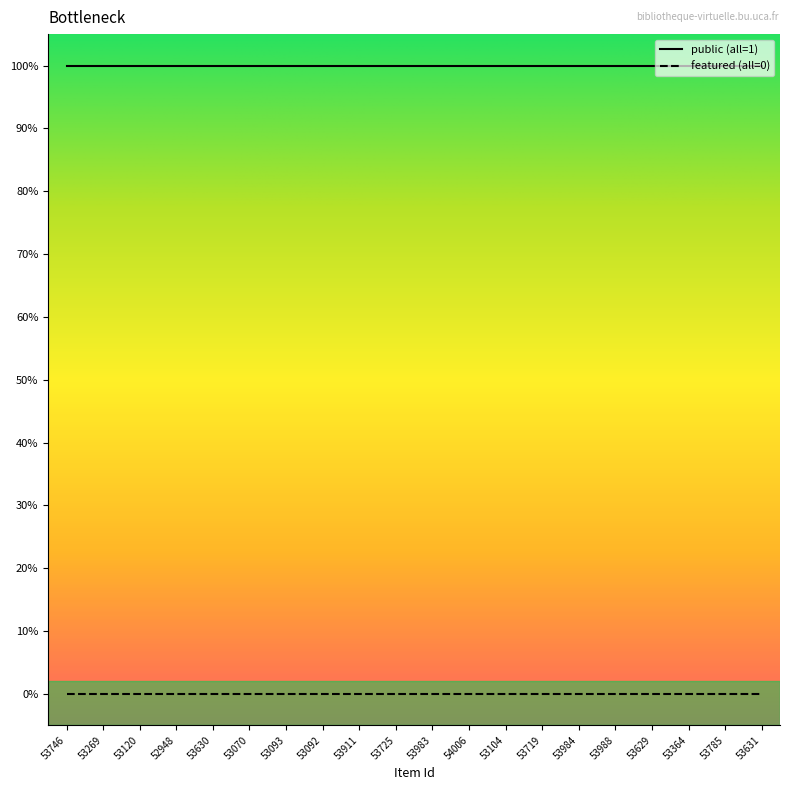

True or false: featured and public cross at least once.

False